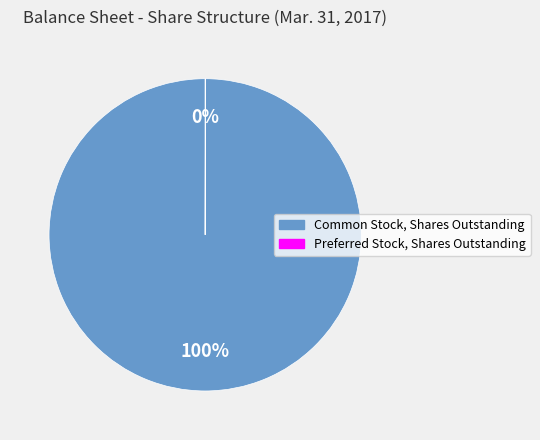

Which category has the biggest portion of the pie?

Common Stock, Shares Outstanding